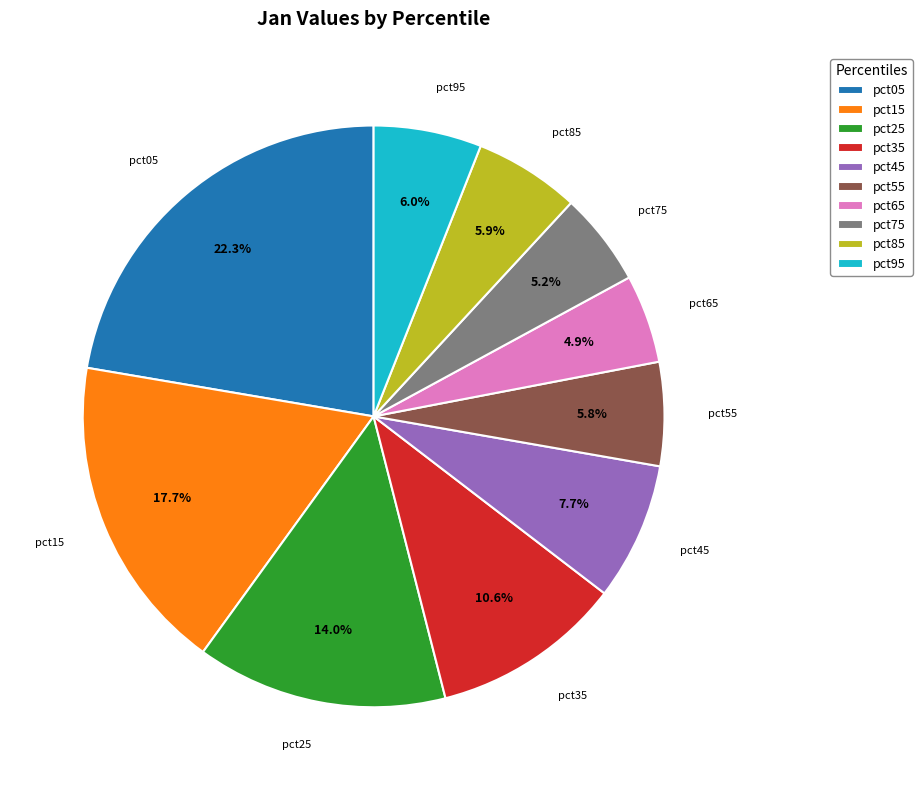

Is there a majority slice in this chart?

No